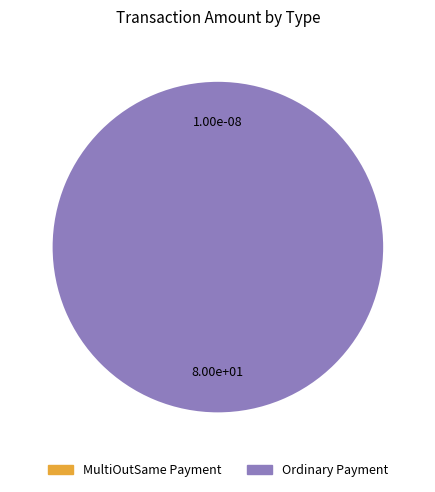

What is the majority slice?

Ordinary Payment